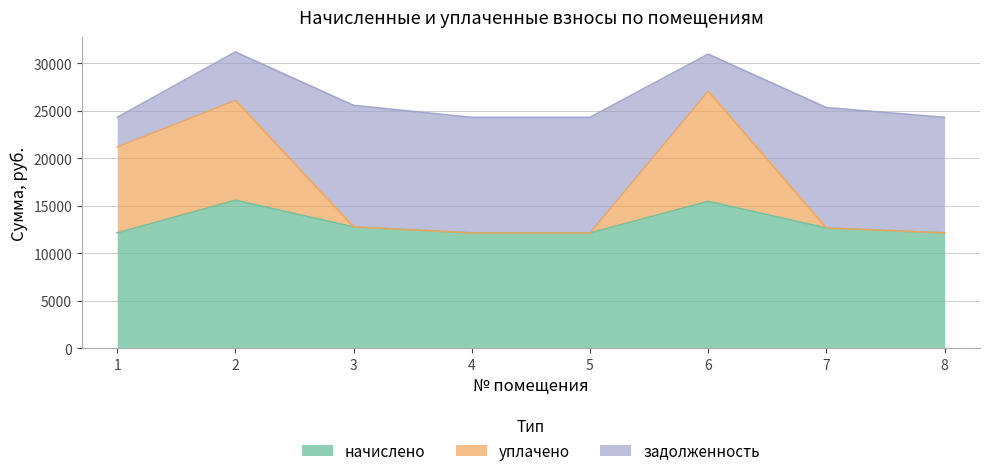

What is the total value across all series at 2?

31203.8